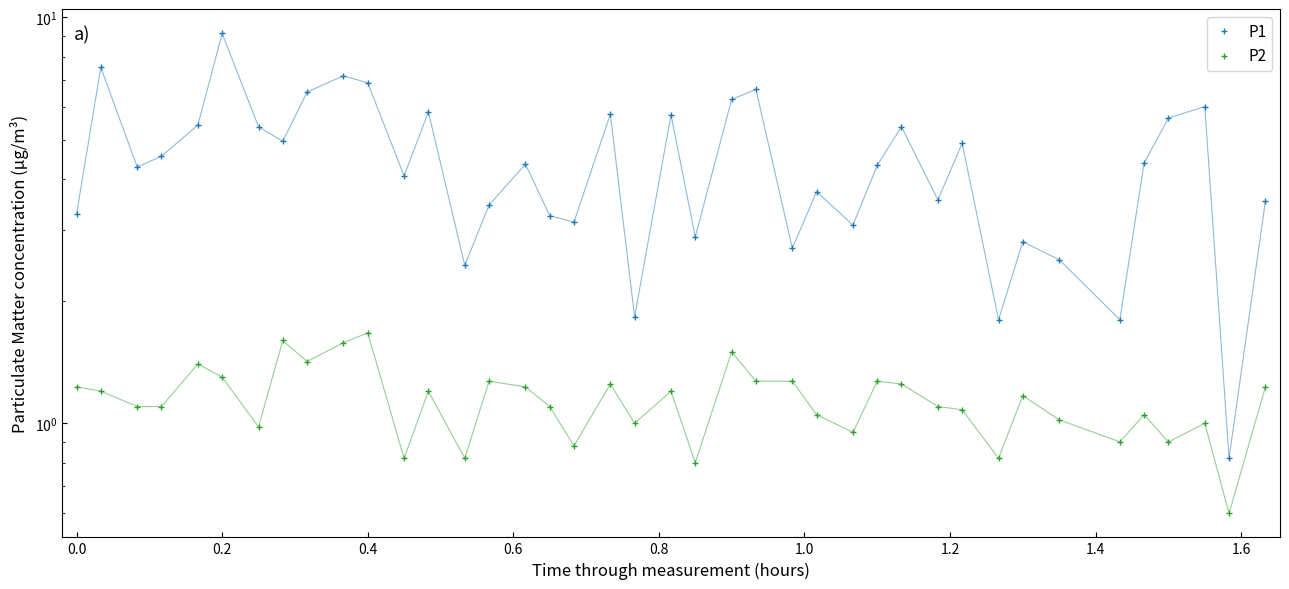

How many data points in P1 are less than 4?

17